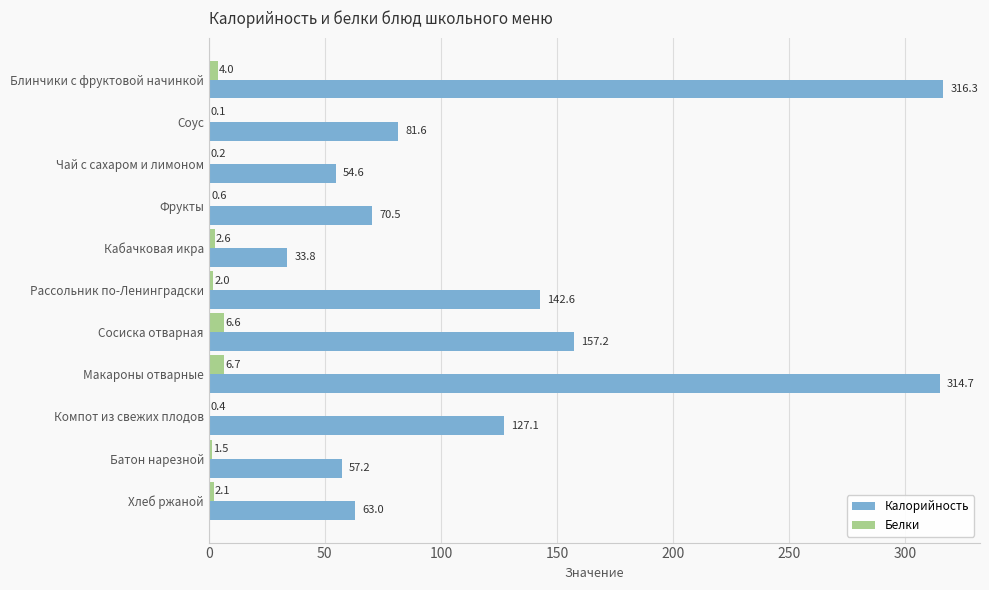

What is the maximum value for Белки?

6.7